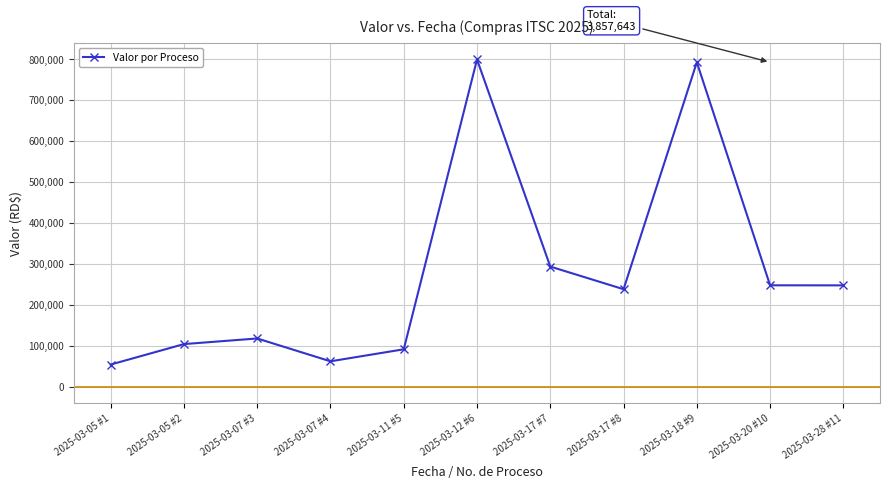

True or false: the data shows 123644 at 2025-03-20 #10.

False